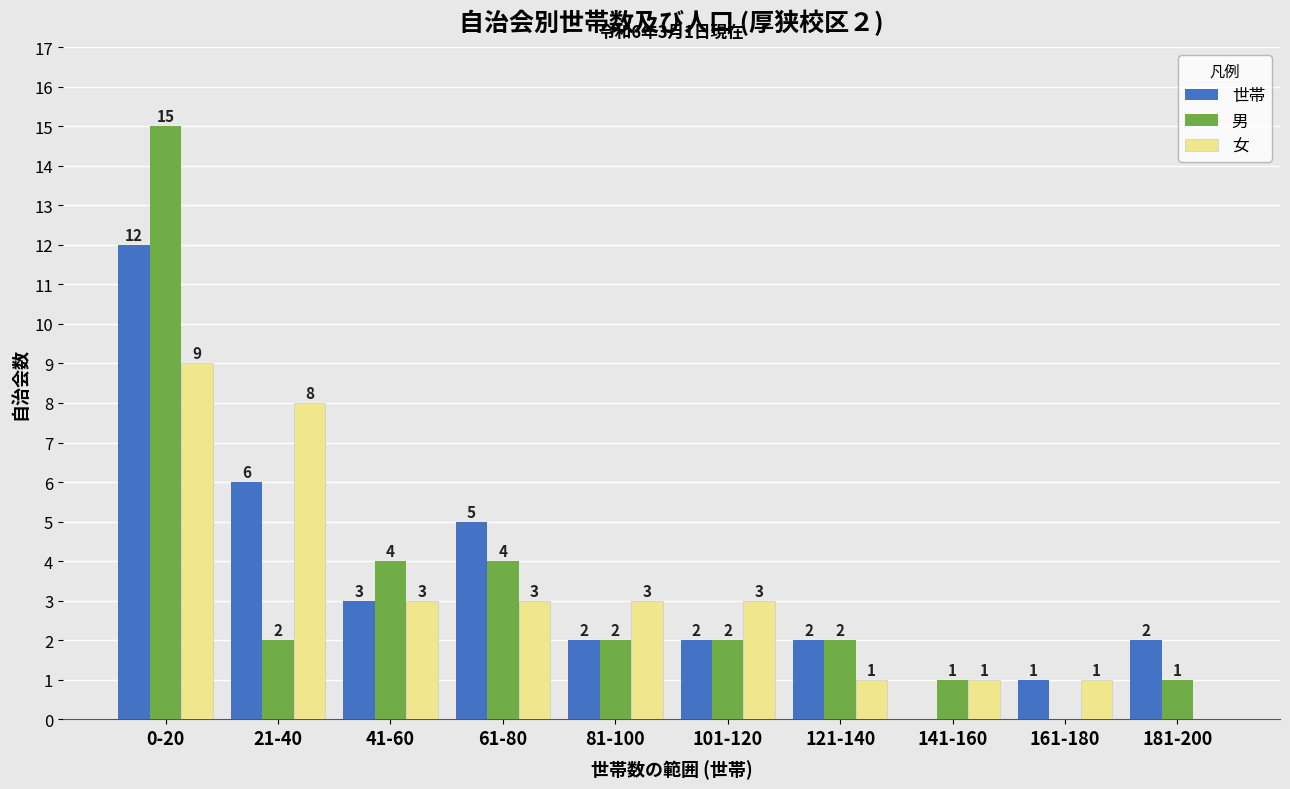

Reading left to right, transcribe all the data shown in this chart.

世帯: 0-20=12	21-40=6	41-60=3	61-80=5	81-100=2	101-120=2	121-140=2	141-160=0	161-180=1	181-200=2
男: 0-20=15	21-40=2	41-60=4	61-80=4	81-100=2	101-120=2	121-140=2	141-160=1	161-180=0	181-200=1
女: 0-20=9	21-40=8	41-60=3	61-80=3	81-100=3	101-120=3	121-140=1	141-160=1	161-180=1	181-200=0